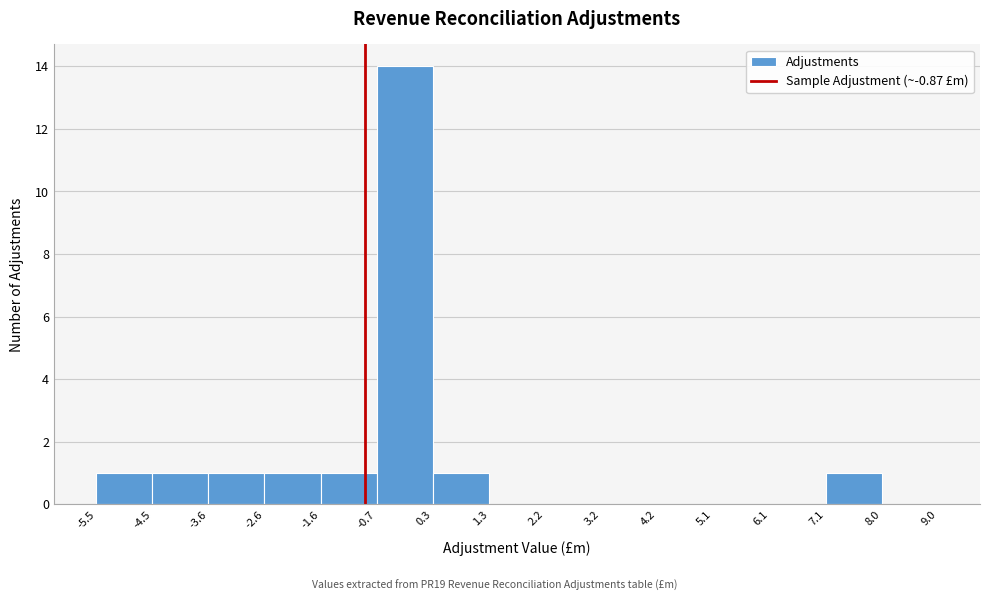

Reading left to right, transcribe this chart: for each bar, give the range it covers on the x-axis and its height. The values are not printed on the chart, so give them approximately, as read against the axis.

-5.5 to -4.5: 1
-4.5 to -3.6: 1
-3.6 to -2.6: 1
-2.6 to -1.6: 1
-1.6 to -0.7: 1
-0.7 to 0.3: 14
0.3 to 1.3: 1
1.3 to 2.2: 0
2.2 to 3.2: 0
3.2 to 4.2: 0
4.2 to 5.1: 0
5.1 to 6.1: 0
6.1 to 7.1: 0
7.1 to 8.0: 1
8.0 to 9.0: 0